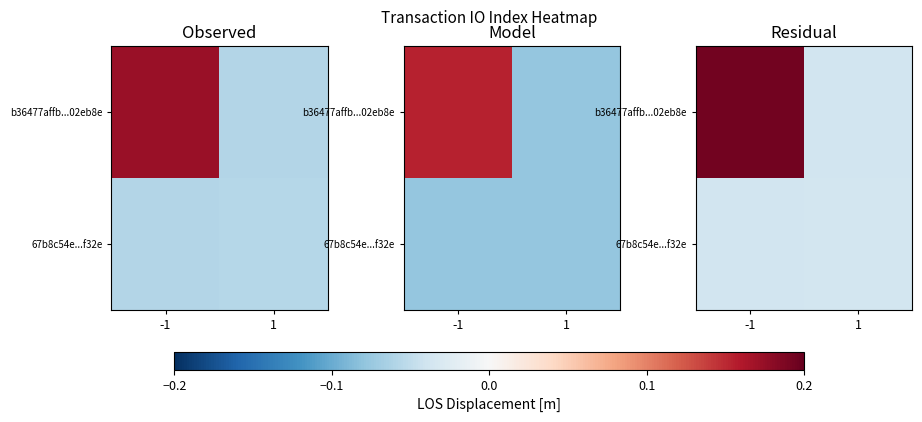

Rank the series by their average value, from highest to lowest.

b36477affb...02eb8e, 67b8c54e...f32e